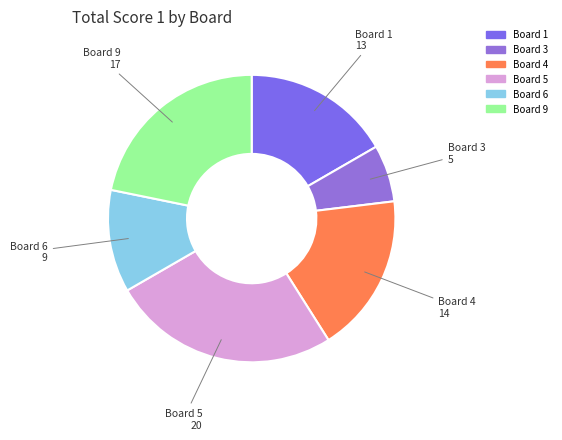

Do Board 5 and Board 3 together represent more than half of the pie?

No